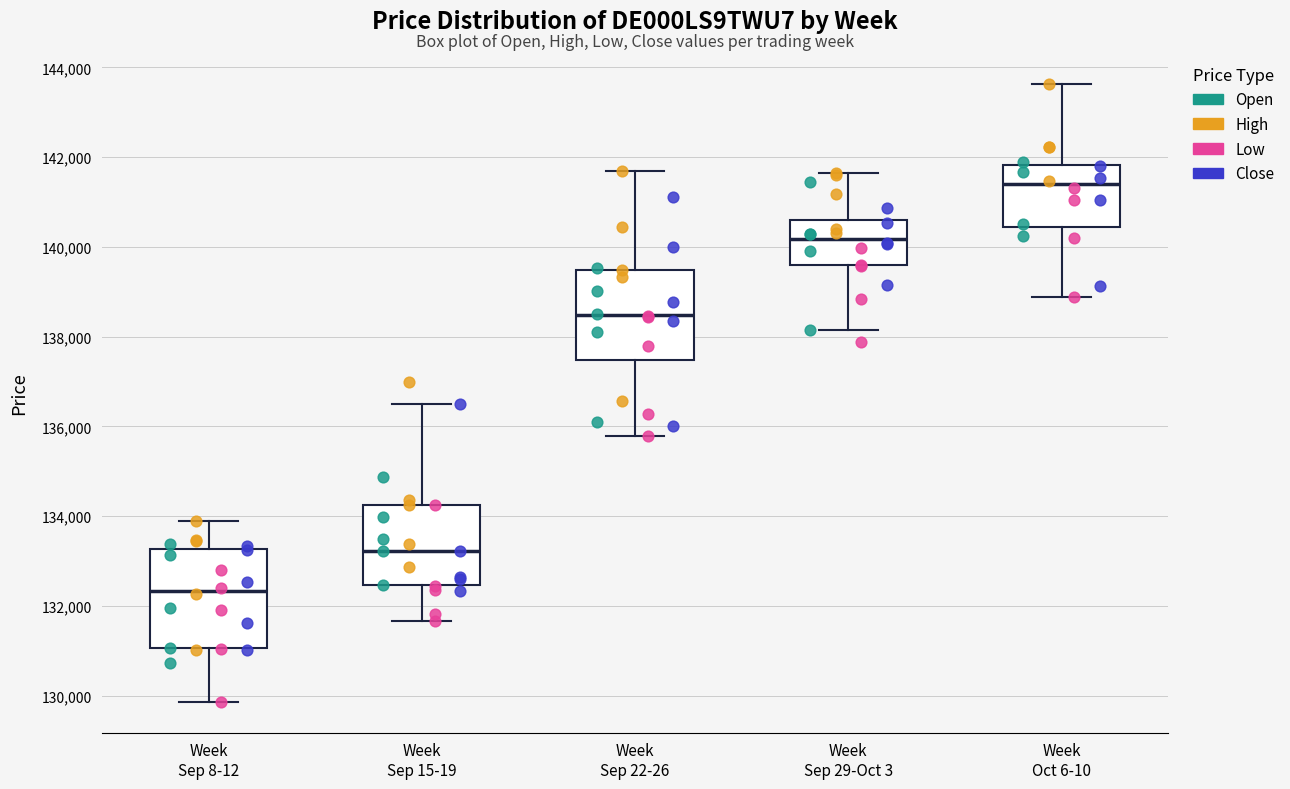

Where is the lower edge of the box for Week Sep 22-26 on the y-axis? The values are not printed on the chart, so give them approximately, as read against the axis.

137400